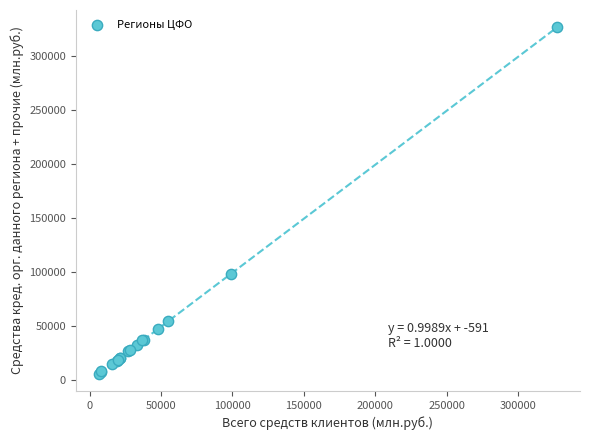

What Y value in the scatter plot is closest to 166056?

97905